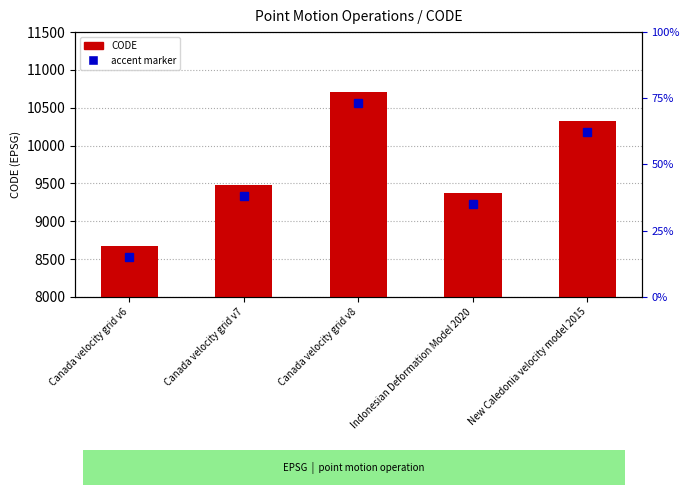

What is the smallest value displayed?

8676